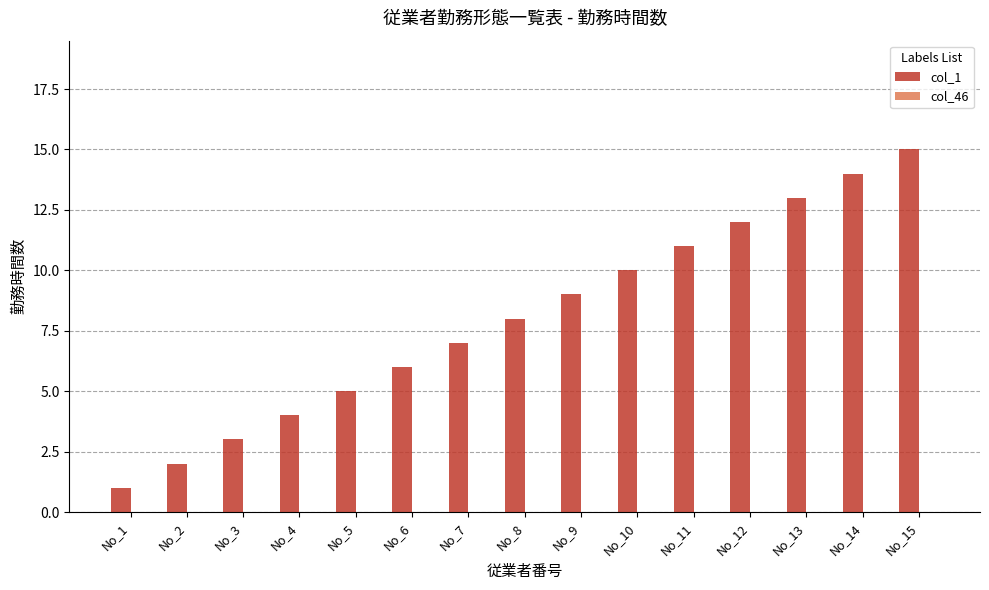

At which category does the chart reach its peak across all series?

No_15